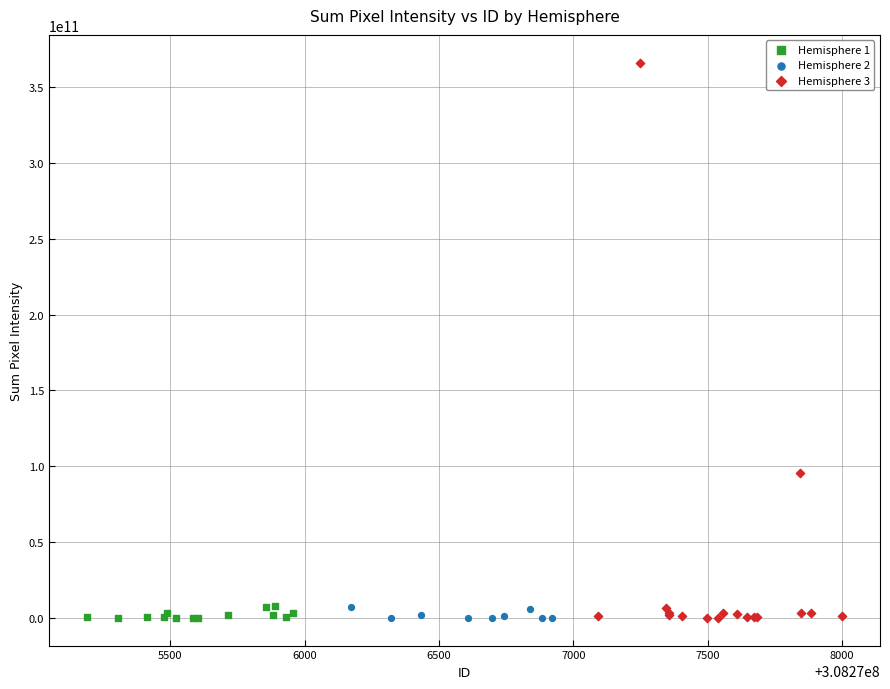

Which series has the largest Y range (max minus min)?

Hemisphere 3